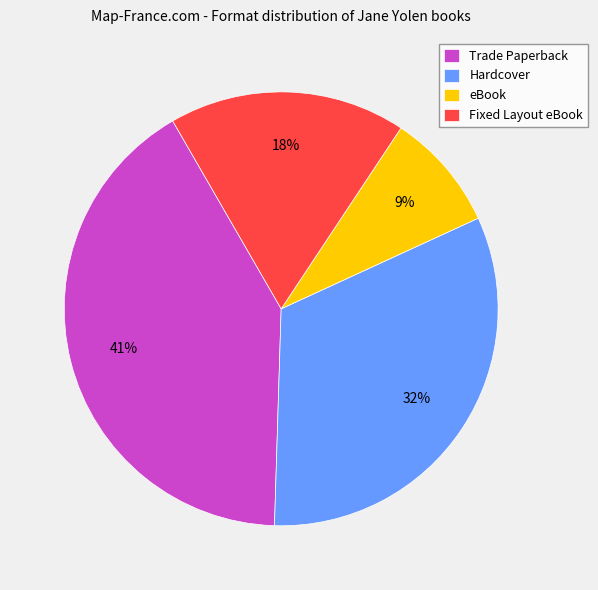

Which has a higher value, Hardcover or Trade Paperback?

Trade Paperback